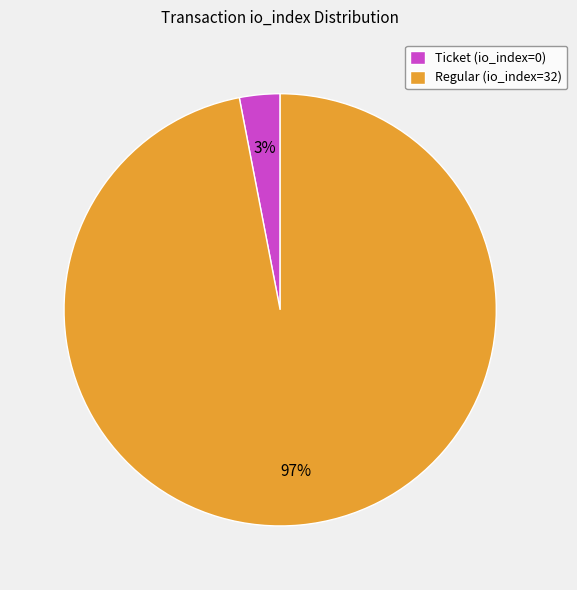

Combined, do Ticket (io_index=0) and Regular (io_index=32) account for over 50%?

Yes